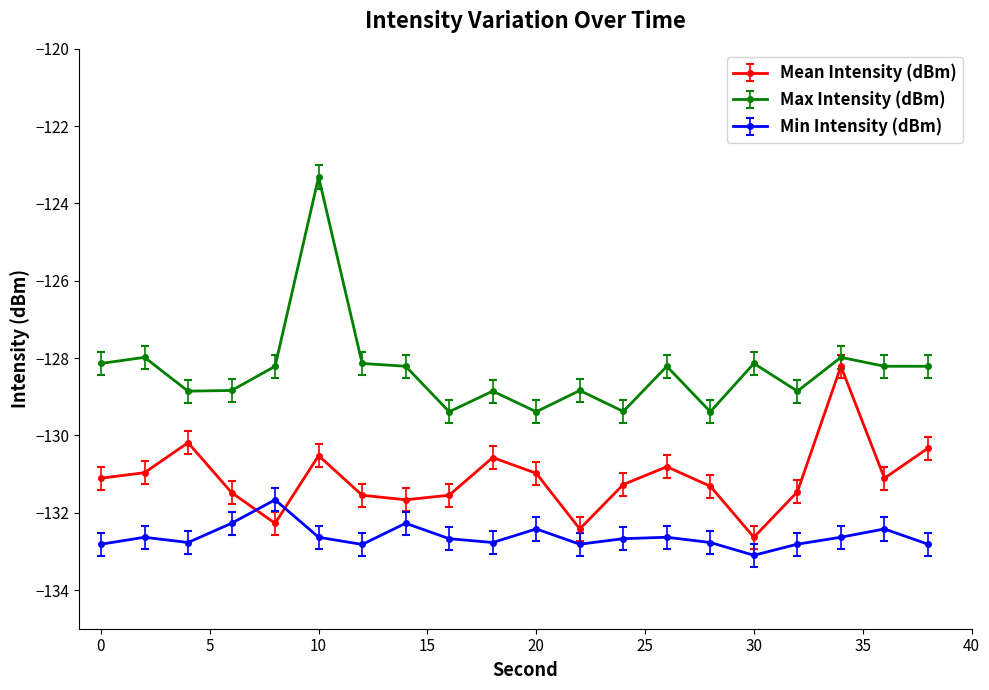

What is the value of the Max Intensity (dBm) point at the 6th from the left?

-123.3